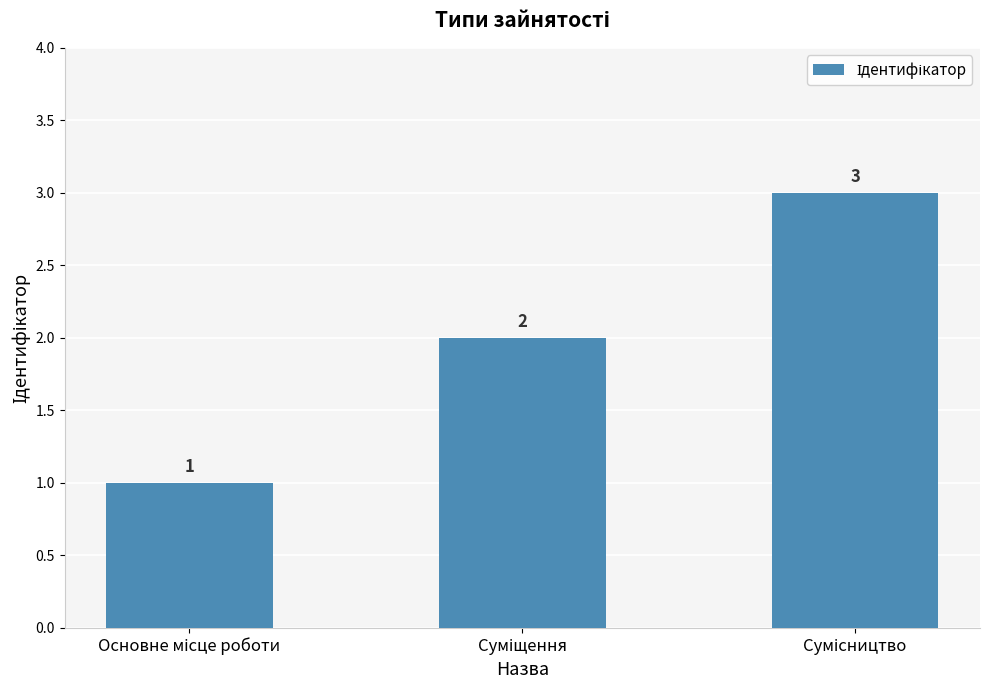

How many values are between 1 and 3?

3